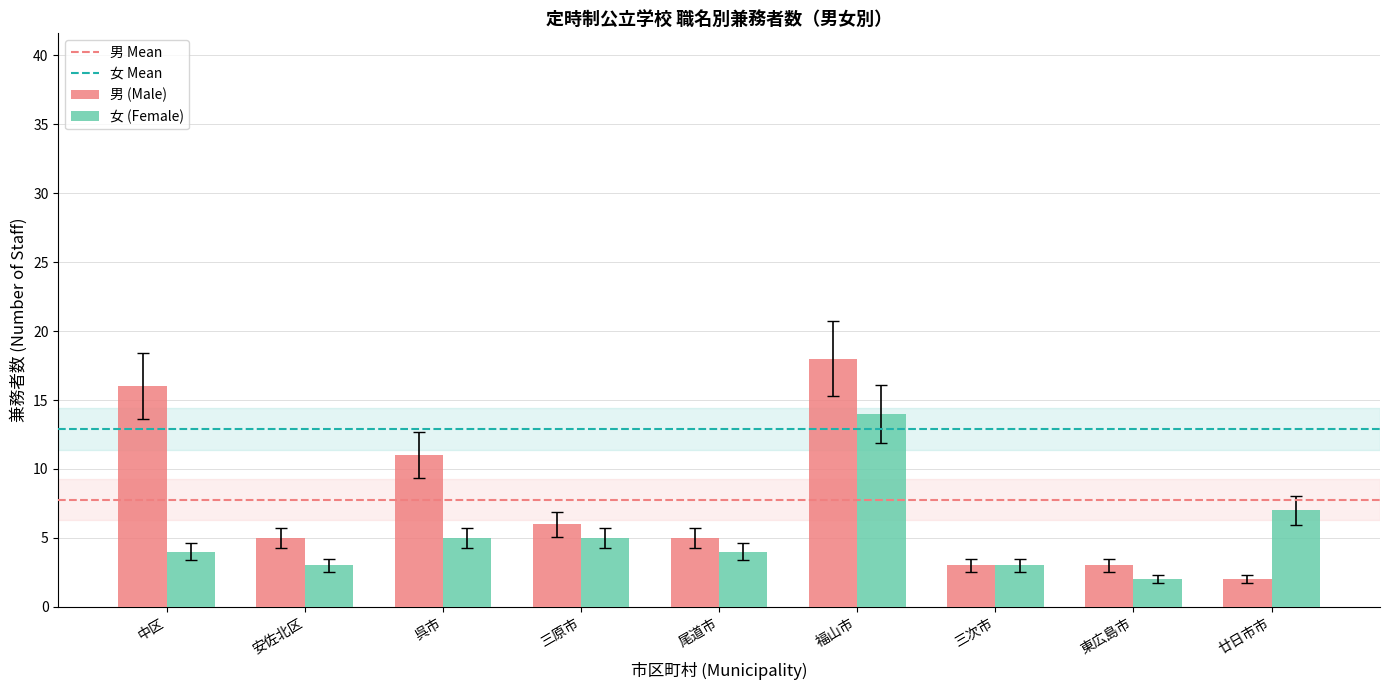

Is the value of 男 (Male) at 呉市 greater than the value of 女 (Female) at 三原市?

Yes